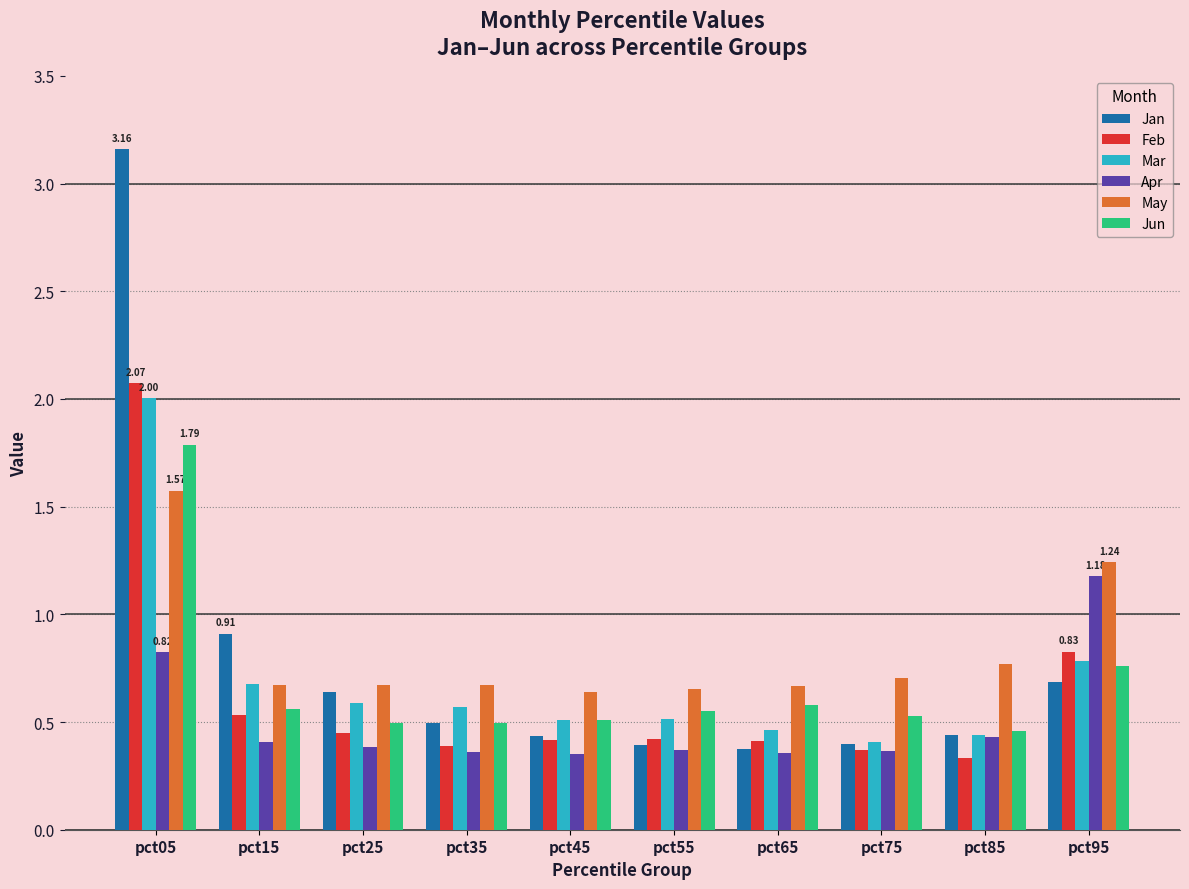

Between pct05 and pct15, which series saw the biggest shift?

Jan